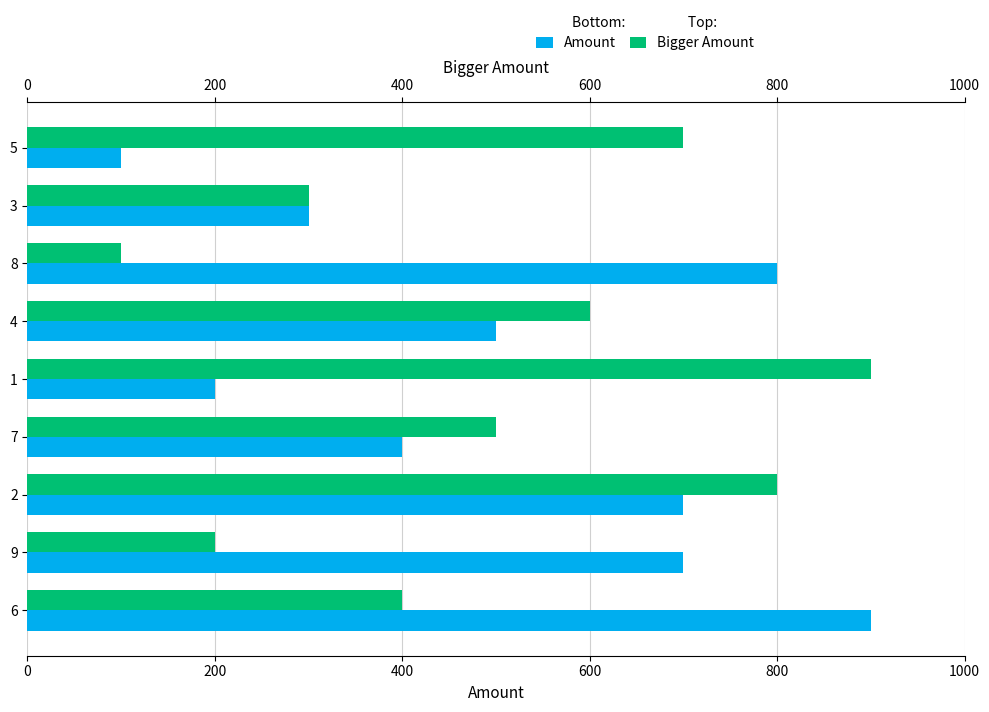

What is the value of the Amount bar at the 2nd from the left?

700